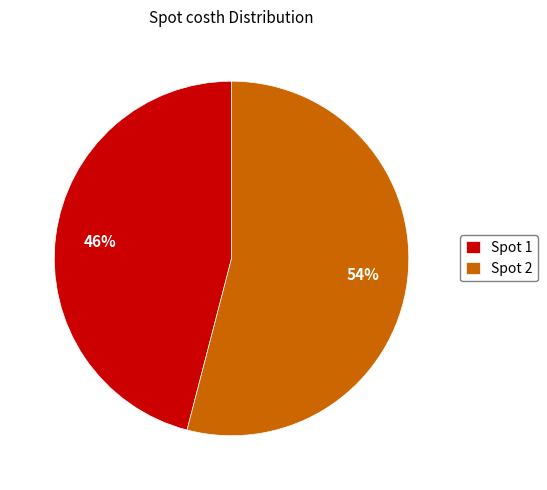

To the nearest percent, what is the difference between the largest and smallest slice percentages?

8%